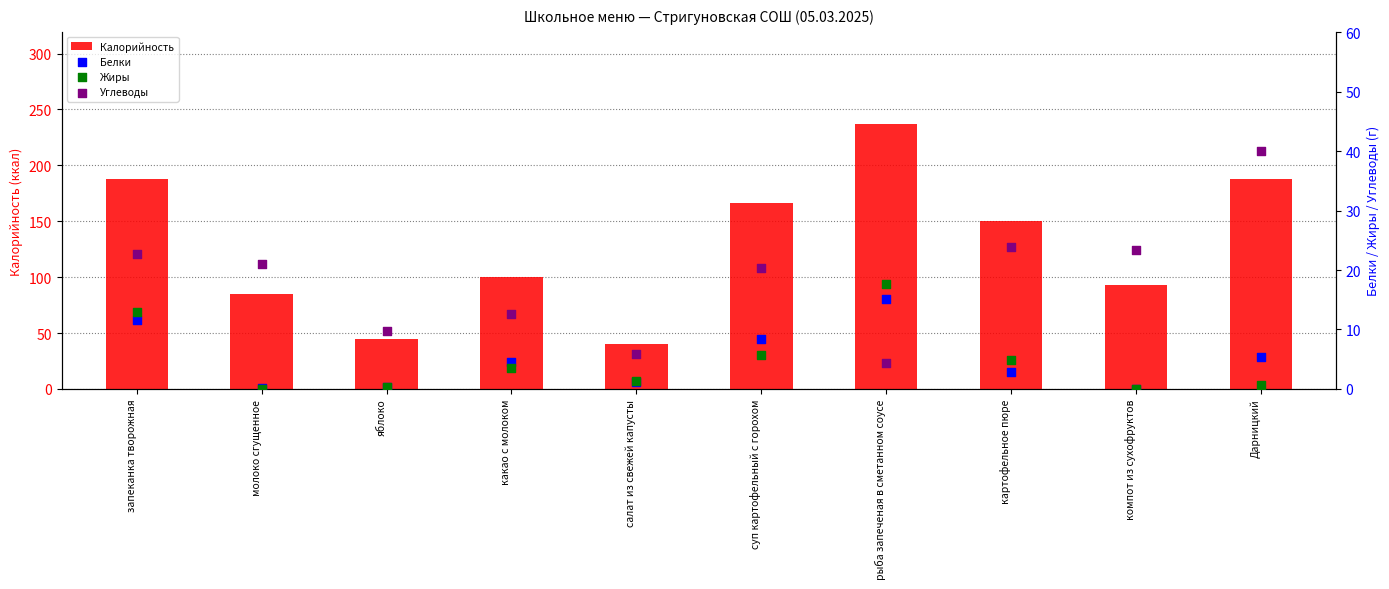

Which series contains the lowest Y value?

Белки